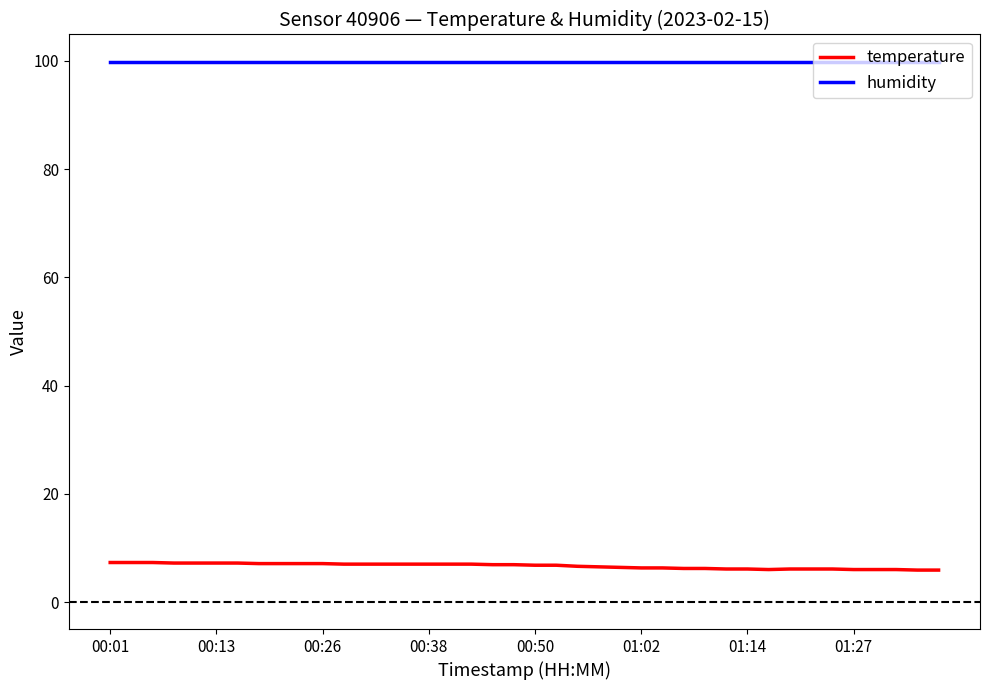

True or false: temperature and humidity intersect in this chart.

False